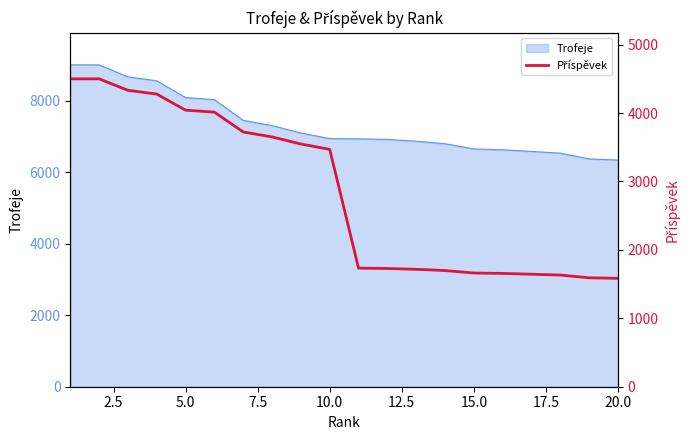

What is the minimum value for Trofeje?

6337